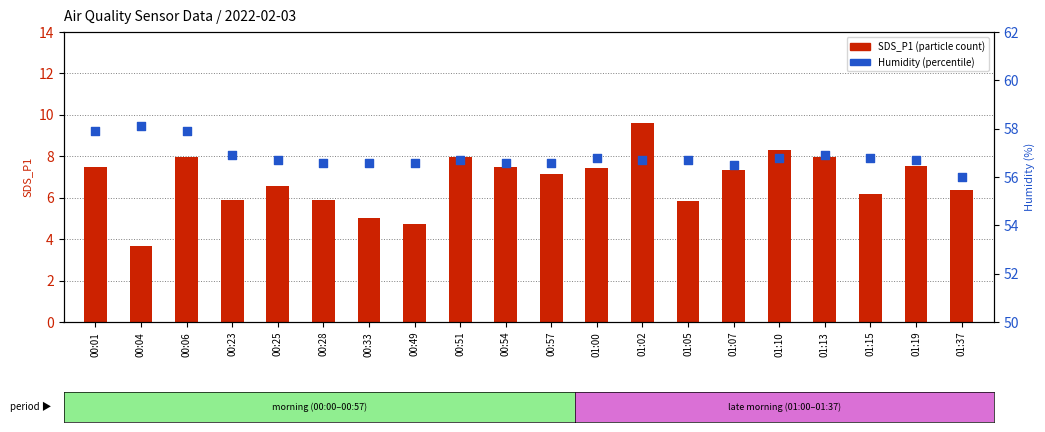

Which series reaches the maximum Y coordinate?

Humidity (%)